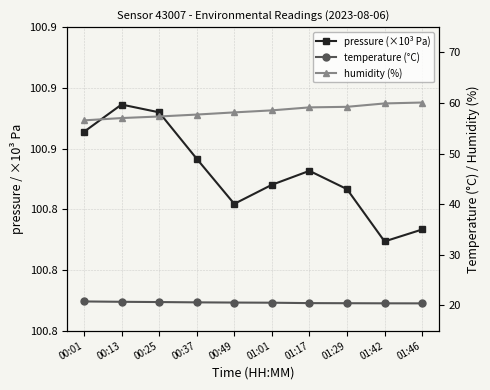

At which category does pressure (×10³ Pa) reach its first local peak?

00:13